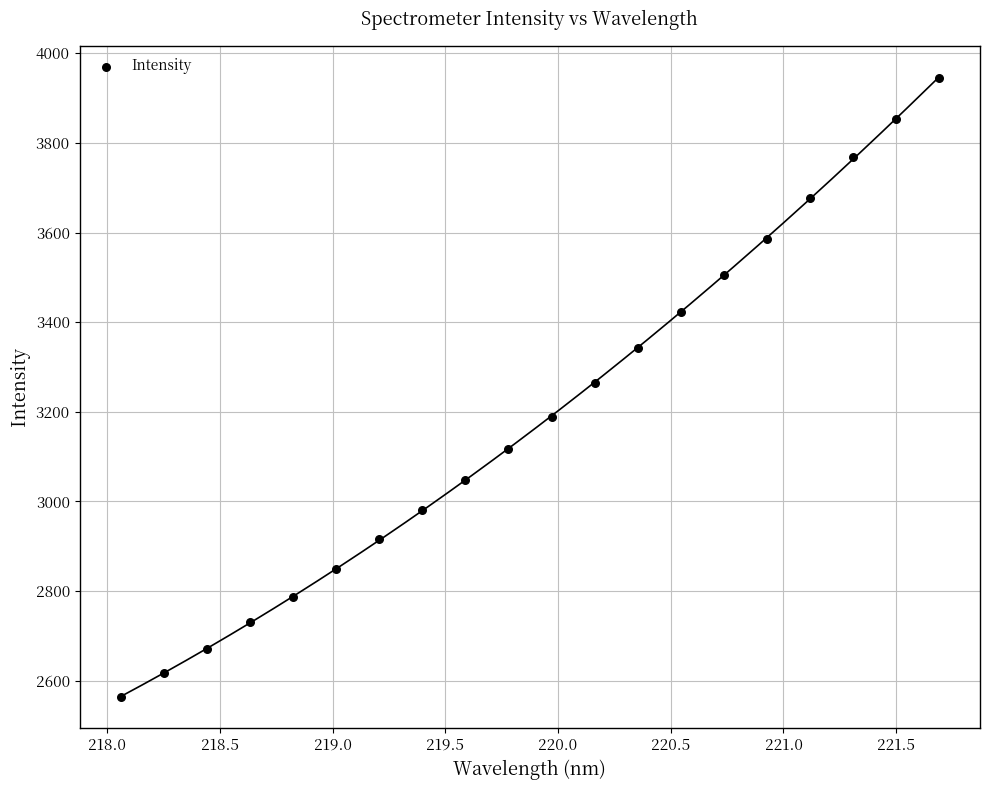

What is the range of X values (max minus min)?

3.6